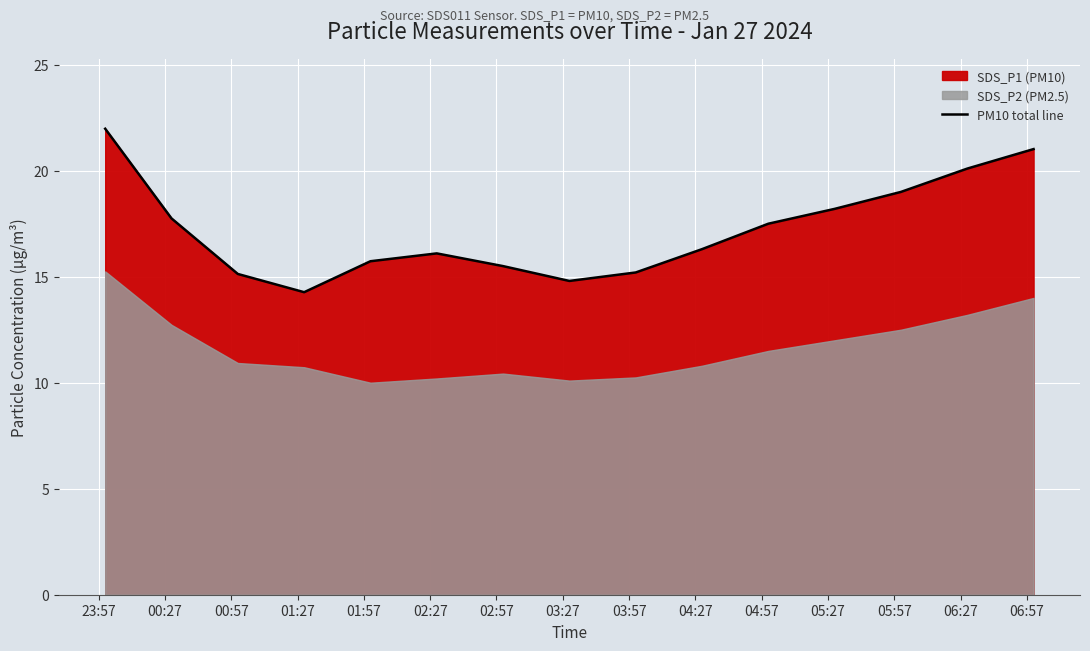

Which label corresponds to the largest value in the chart?

23:57